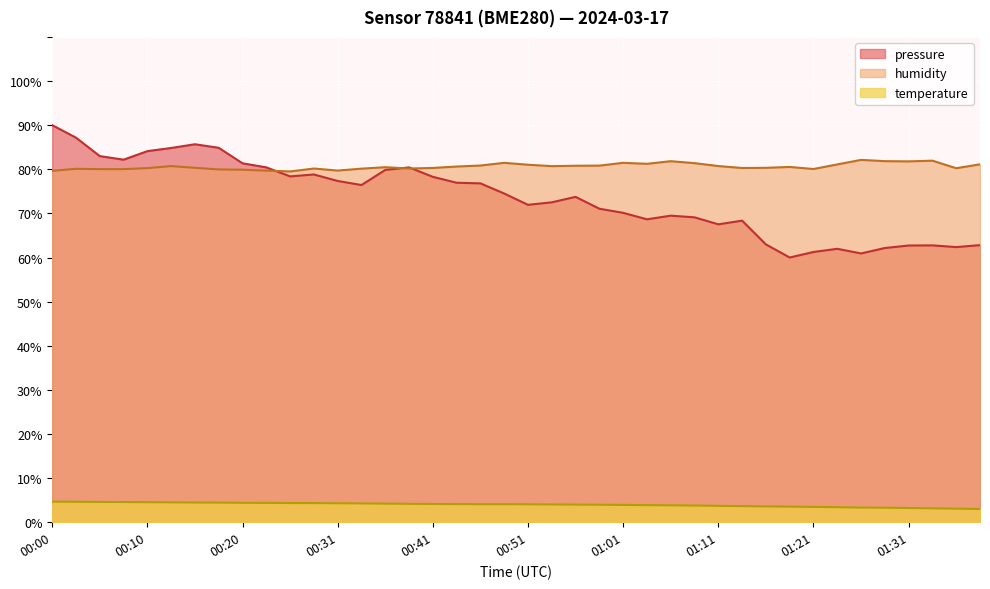

How many lines are shown in the chart?

3